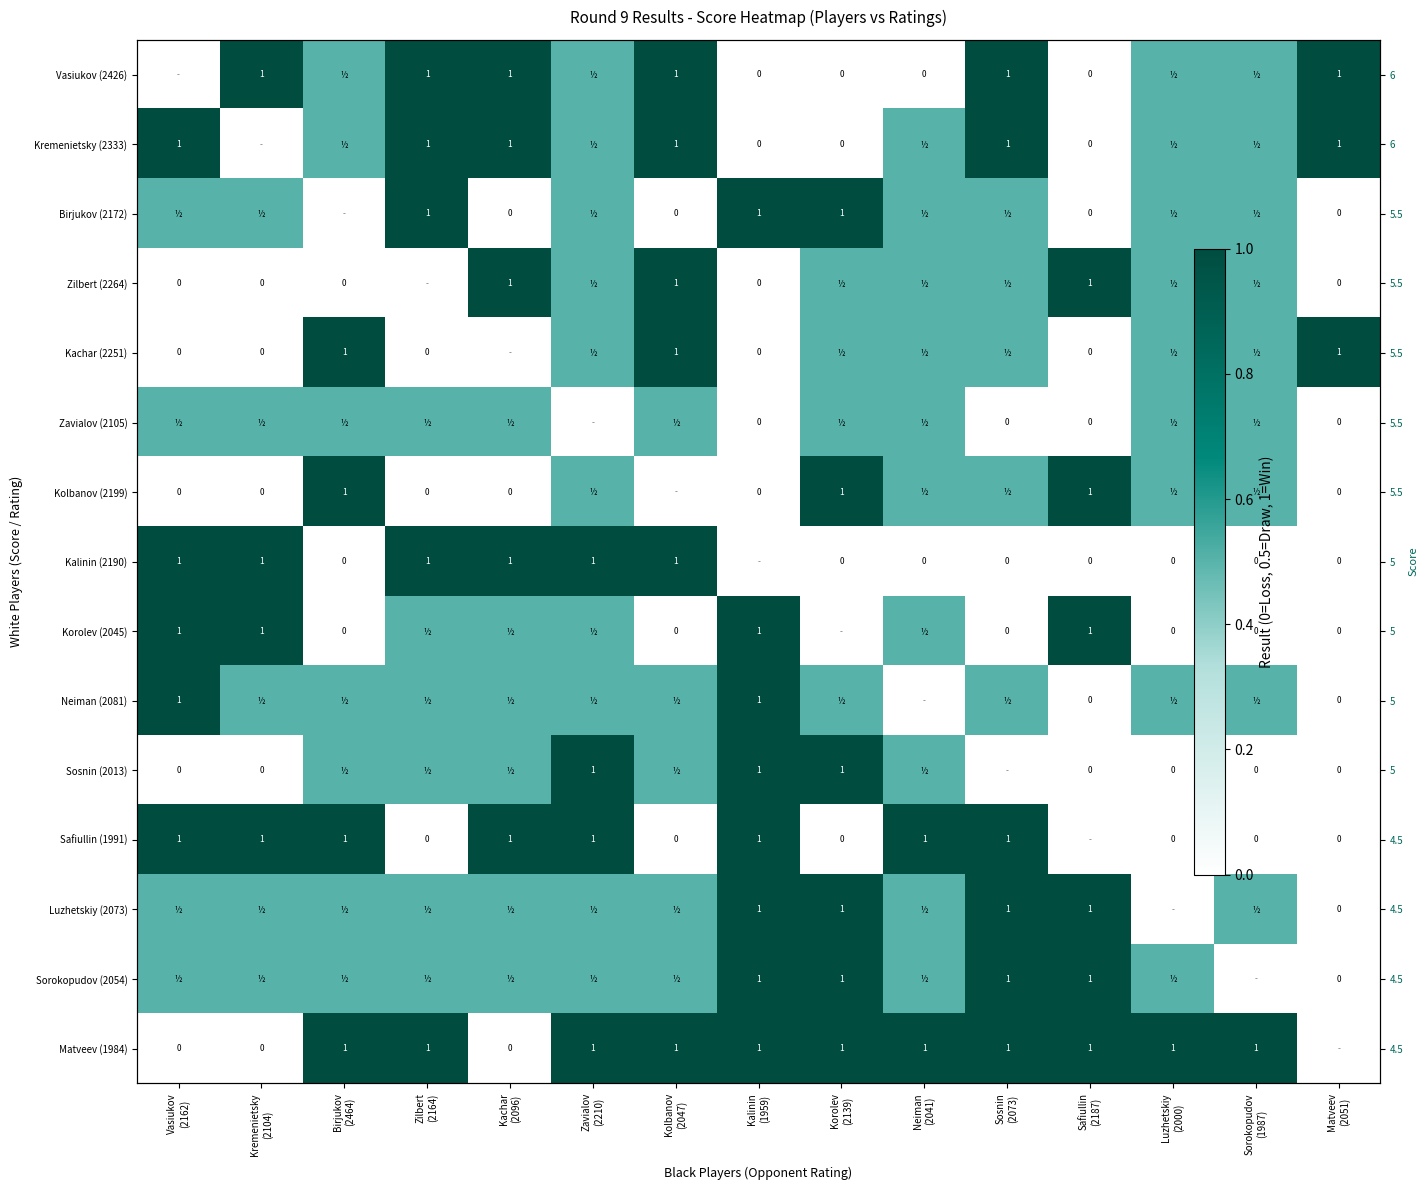

What is the difference between the Zilbert (2264) values at Sorokopudov (1987) and Kachar (2096)?

0.5